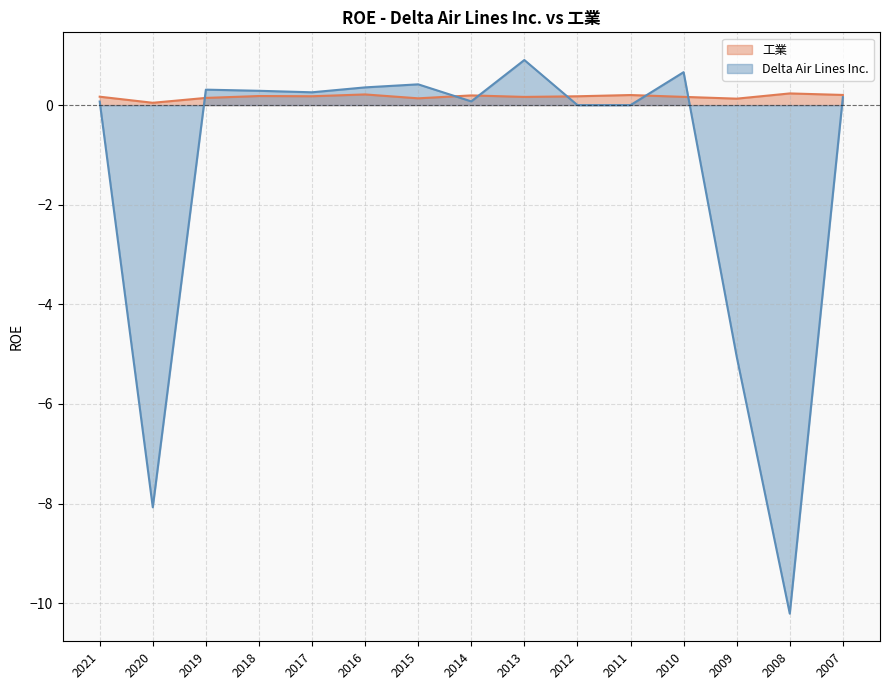

After their last crossing, which series has the higher values: 工業 or Delta Air Lines Inc.?

工業